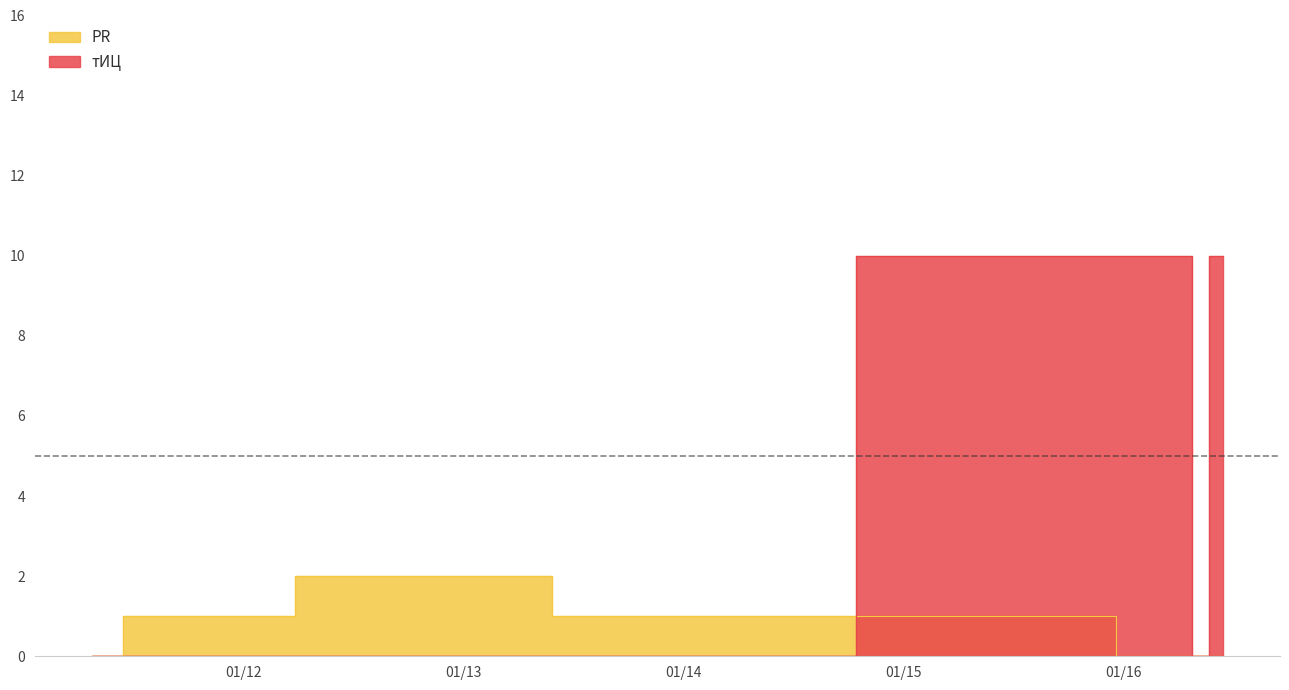

How many values in the PR series exceed 1?

1